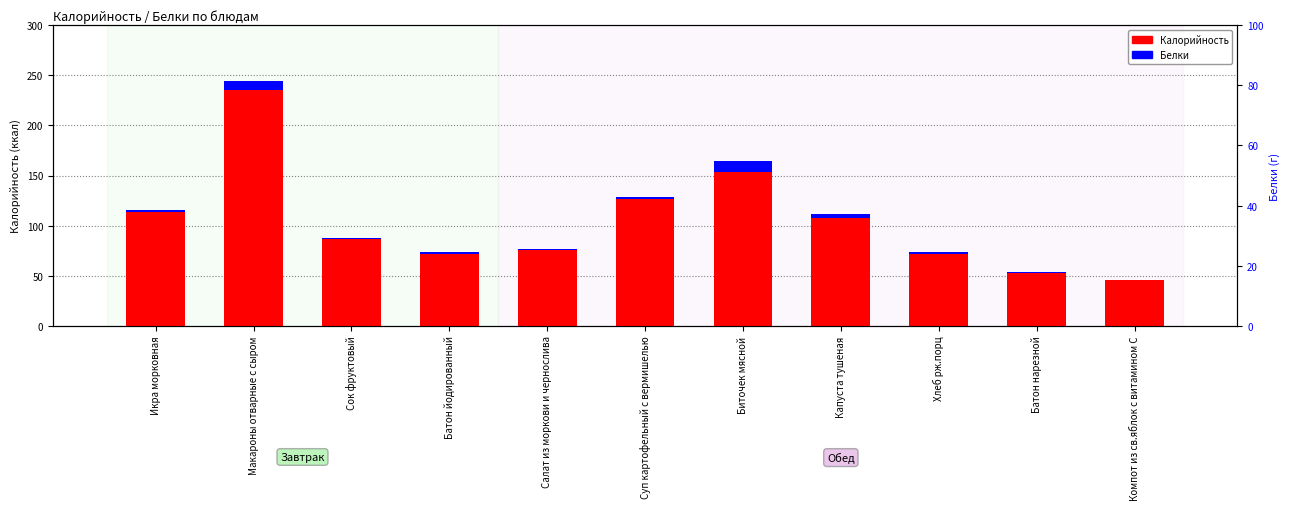

What is the label of the 6th bar from the left?

Суп картофельный с вермишелью